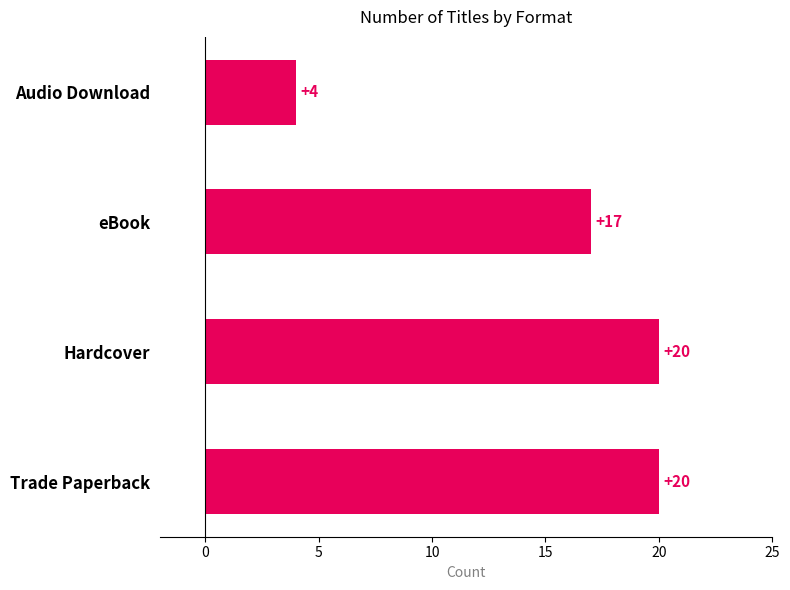

The value at Hardcover is 20. True or false?

True